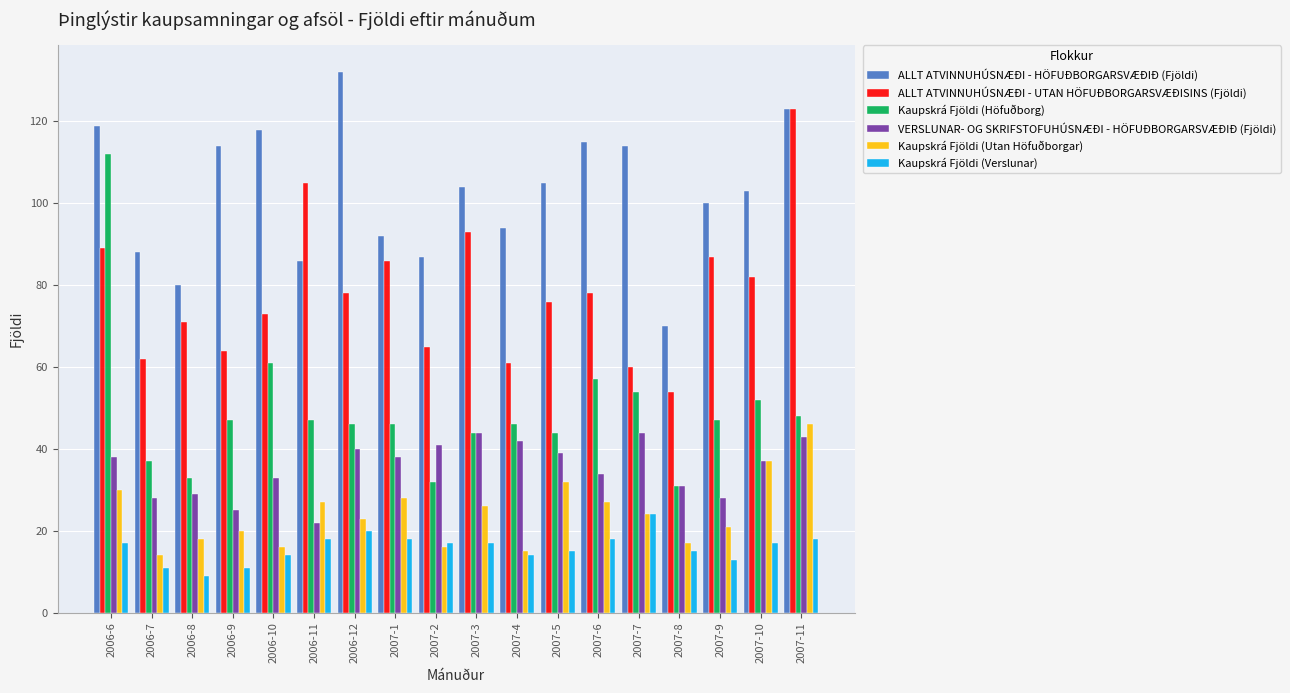

Are the bars horizontal?

No